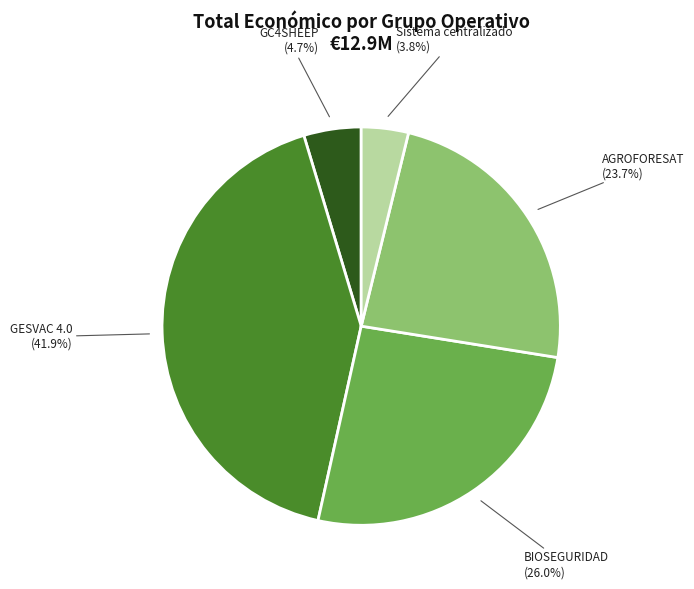

Does any single category account for the majority?

No